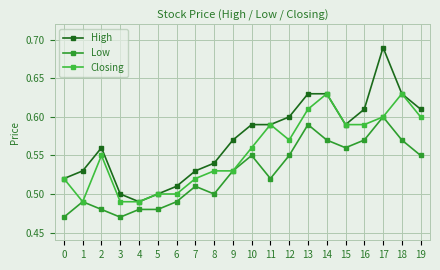

Does the chart have visible grid lines?

Yes